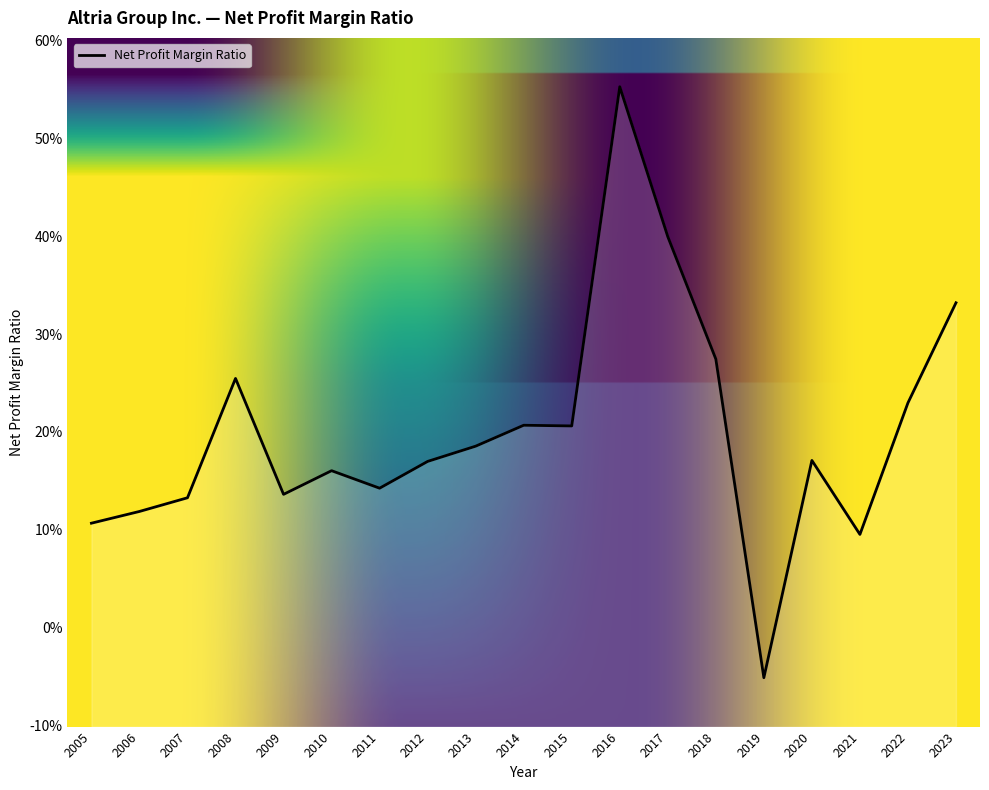

Does the chart have visible grid lines?

No